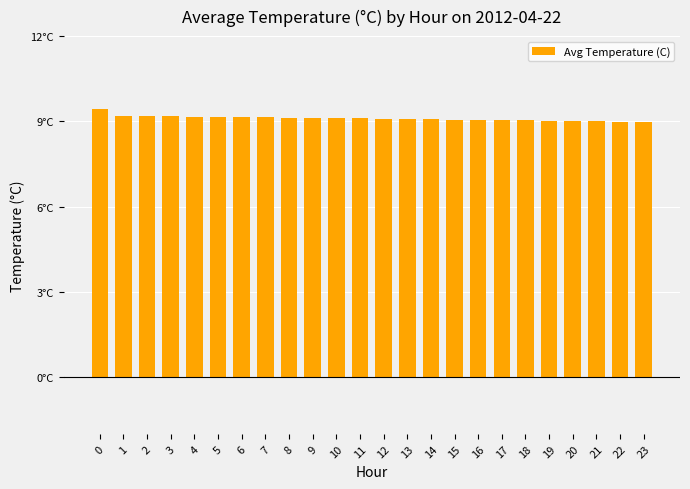

Between 4 and 17, which is larger?

4